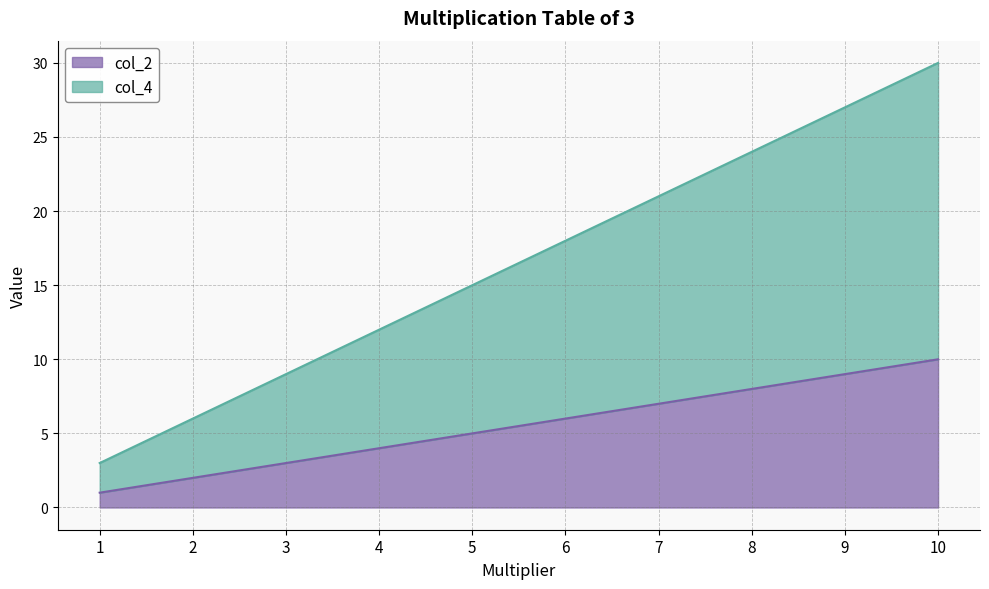

How many lines are shown in the chart?

2